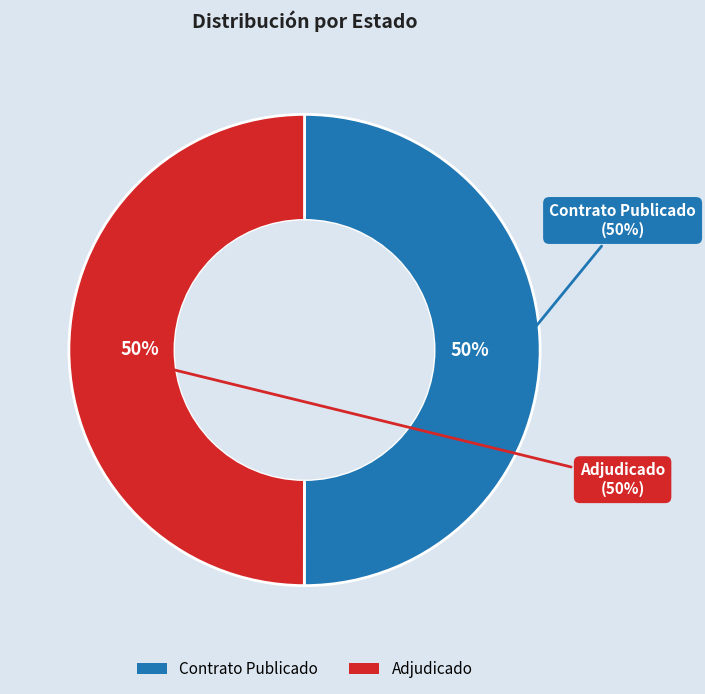

To the nearest percent, what percentage of the pie is PUBC?

50%